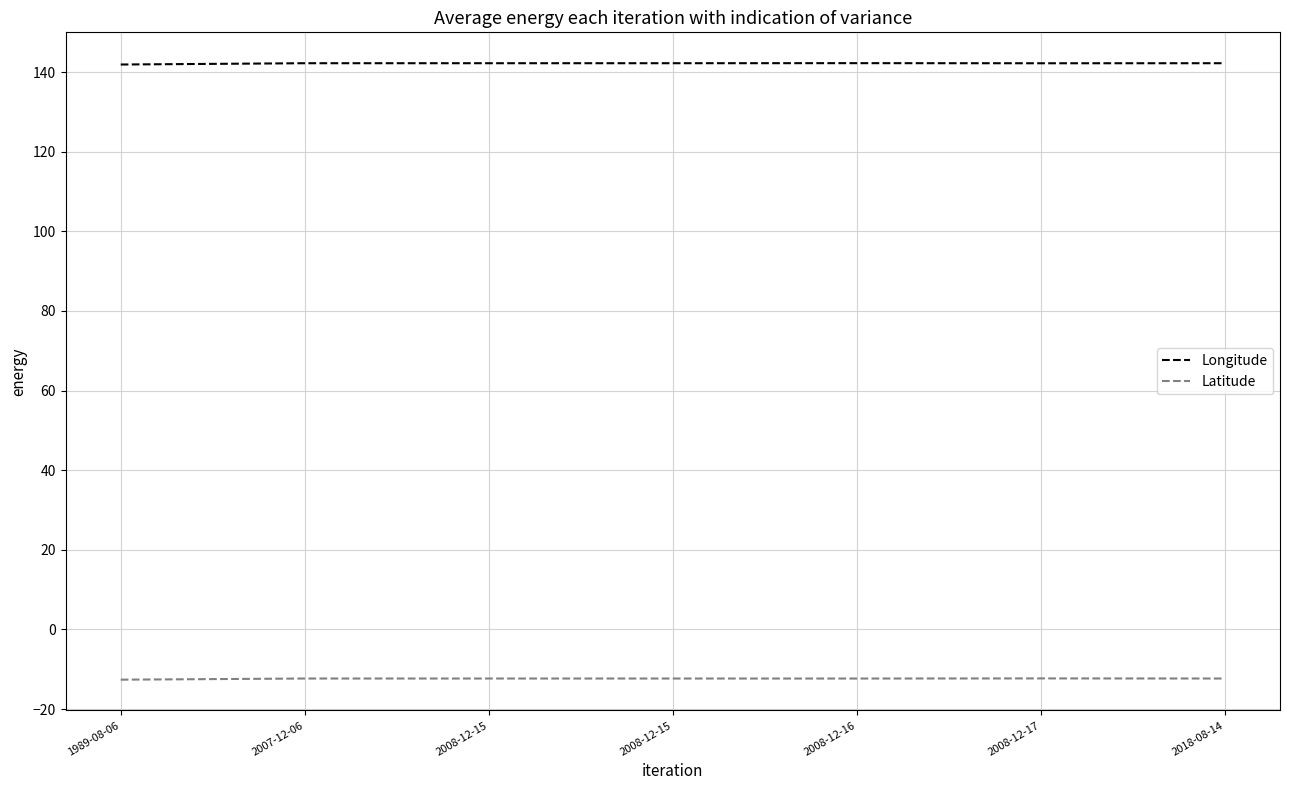

Rank the series by their maximum value, from highest to lowest.

Longitude, Latitude